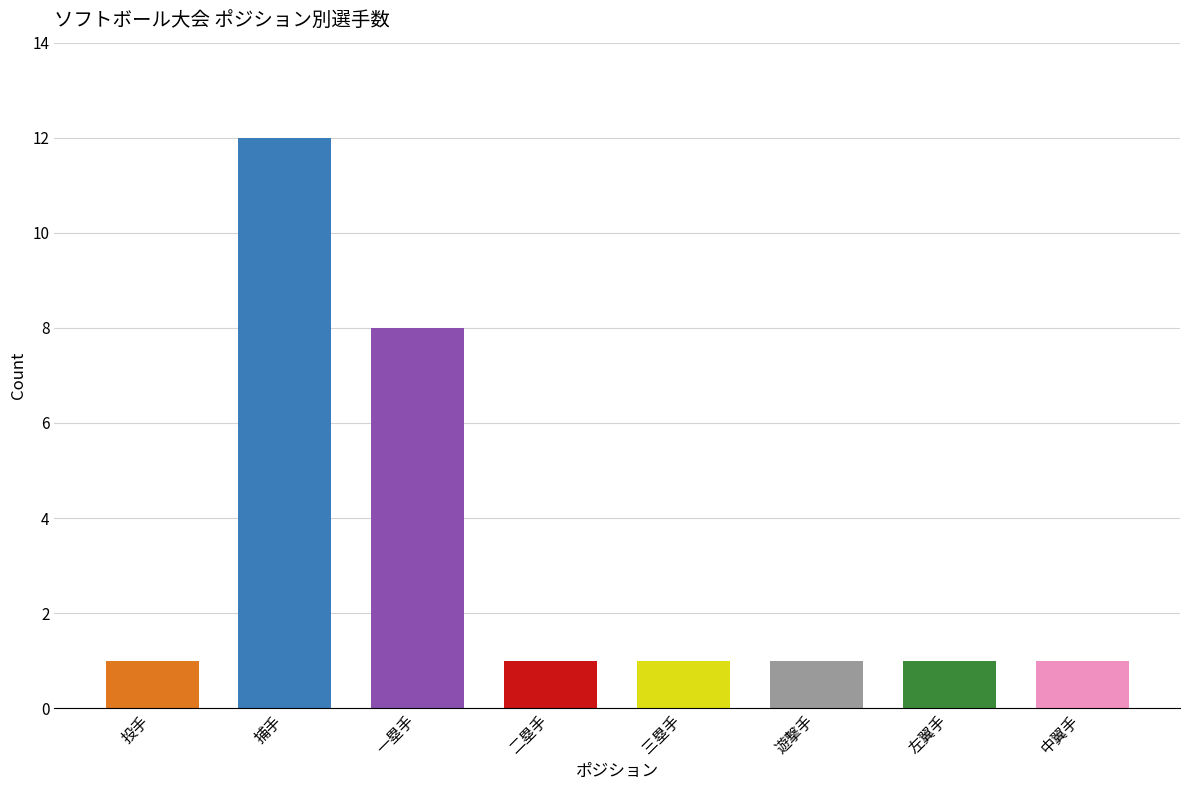

The chart shows a value of 0 at 投手. True or false?

False